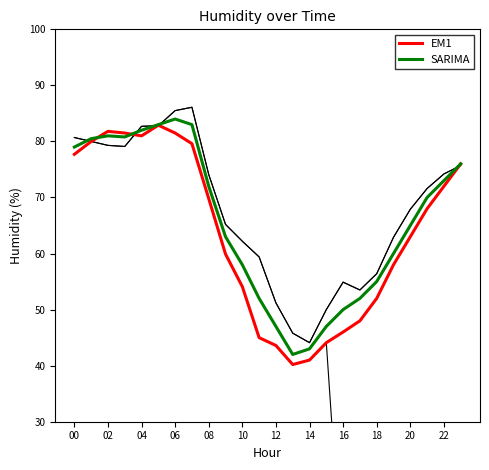

In Humidity, how many points are higher than both neighbors (excluding endpoints)?

2